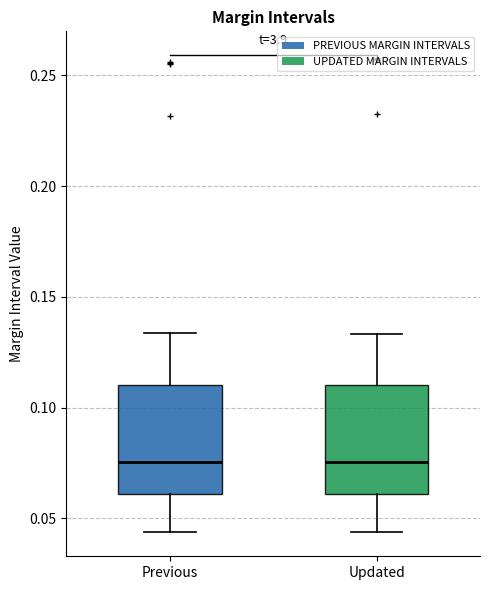

Reading left to right, read every box against the y-axis: the position of its median line, the range the box covers, and the ends of its whiskers. The values are not printed on the chart, so give them approximately, as read against the axis.

Previous: median 0.075, box 0.060 to 0.110, whiskers 0.045 to 0.135
Updated: median 0.075, box 0.060 to 0.110, whiskers 0.045 to 0.135